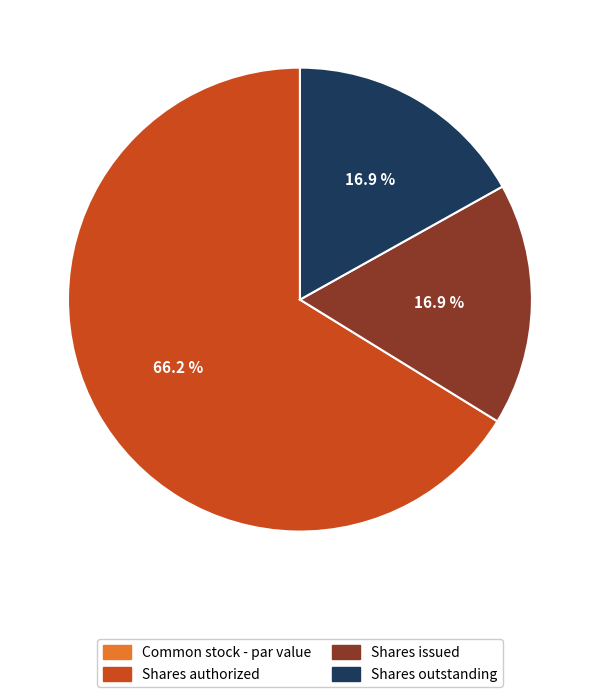

What percentage is NOT represented by Shares issued?

83.1%